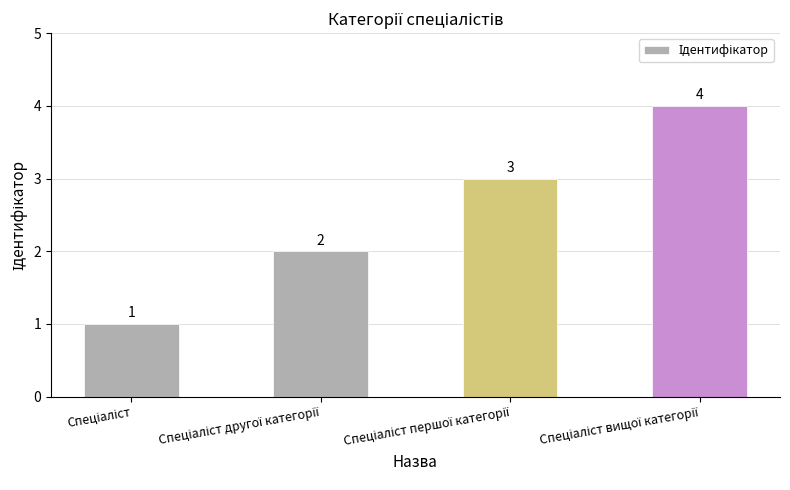

Count the number of data series in this chart.

1